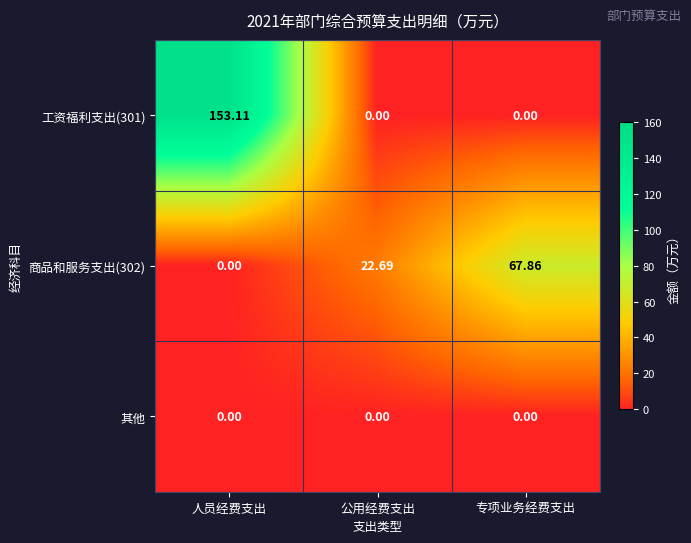

At how many categories does at least one series exceed 17?

3